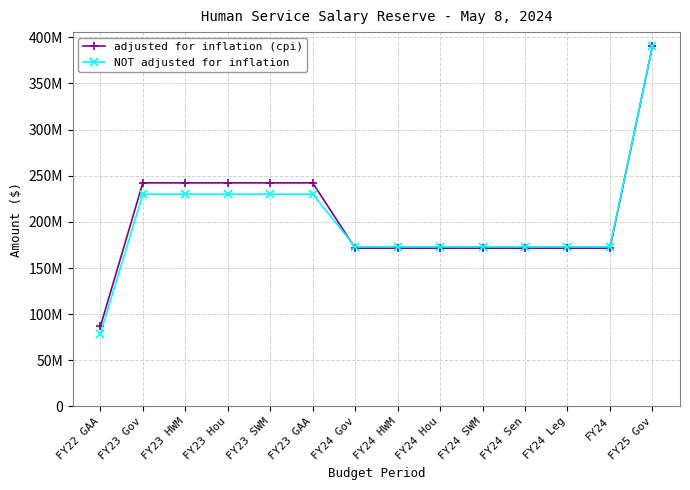

What is the minimum value shown in the chart?

79000000